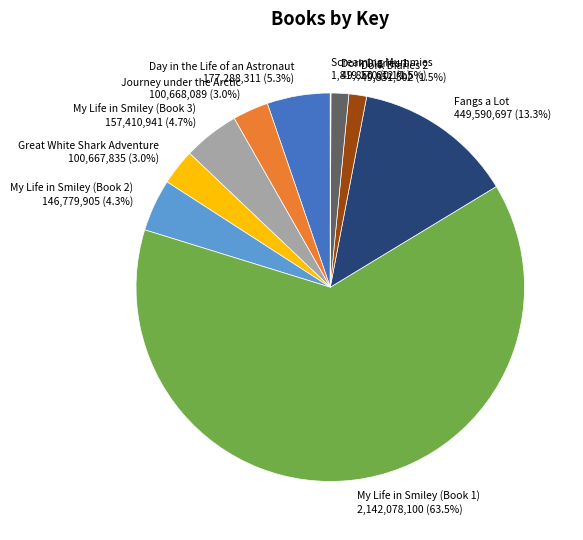

To the nearest percent, what is the difference between the My Life in Smiley (Book 3) and Journey under the Arctic slice percentages?

2%